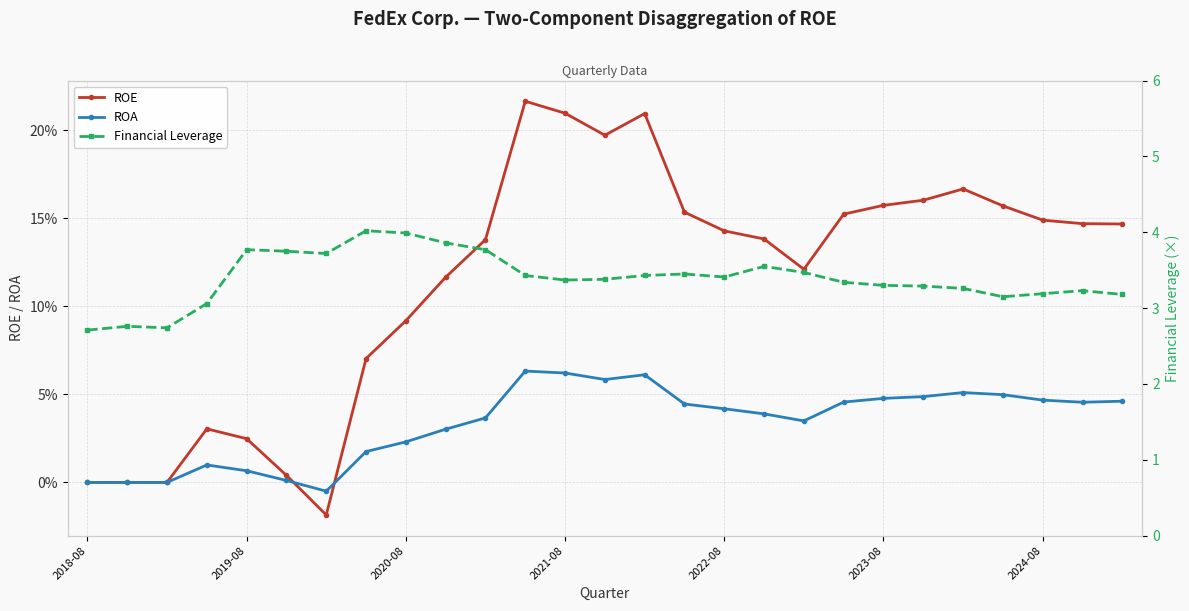

What is the spread (max minus min) of values at 2024-08?

3.1